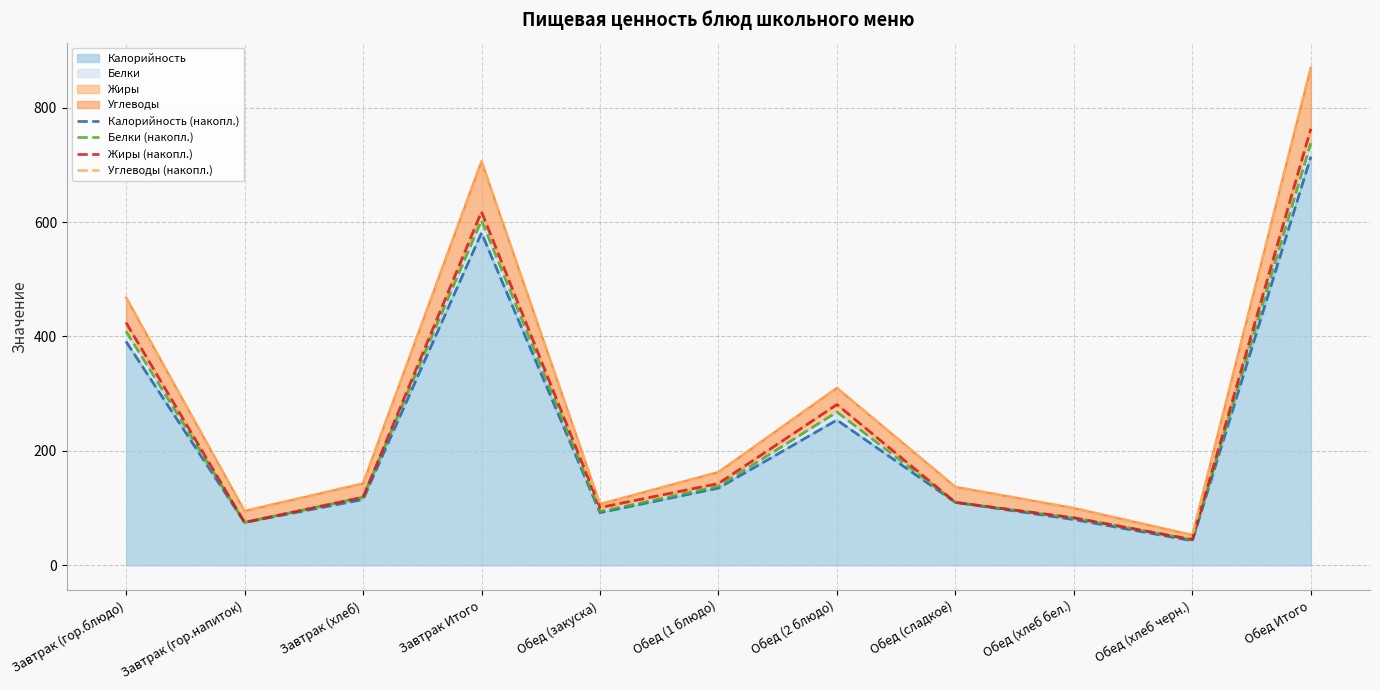

What is the value of the Жиры (накопл.) point at the 6th from the left?

143